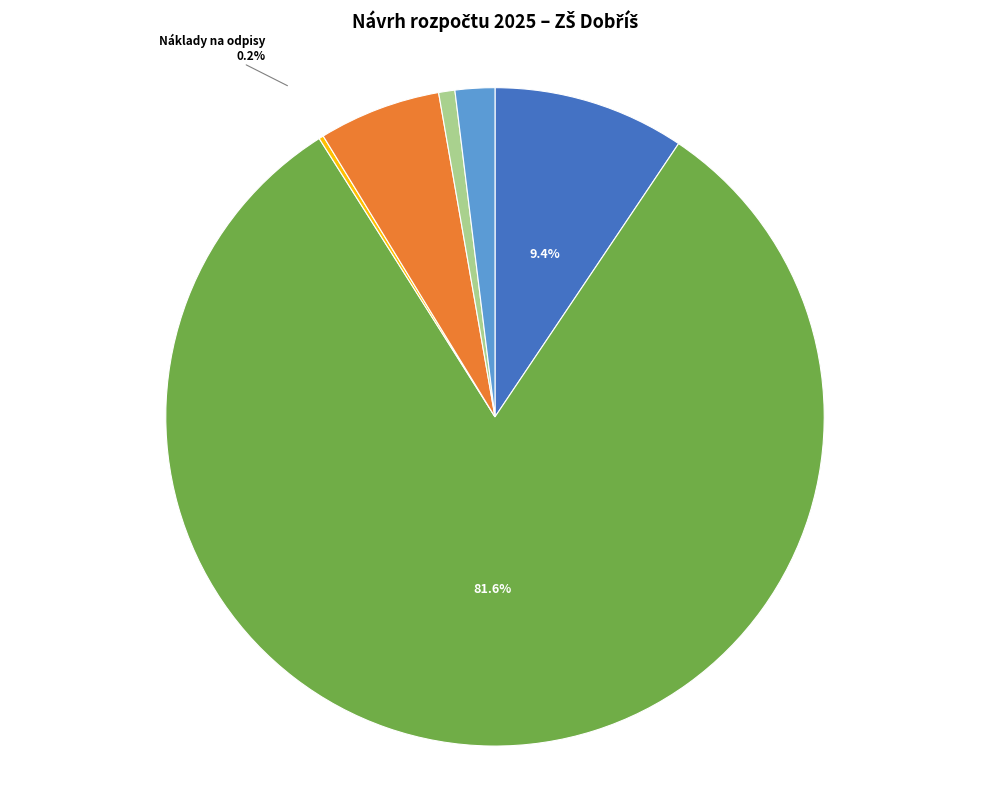

True or false: Náklady na odpisy accounts for 0% of the total.

True